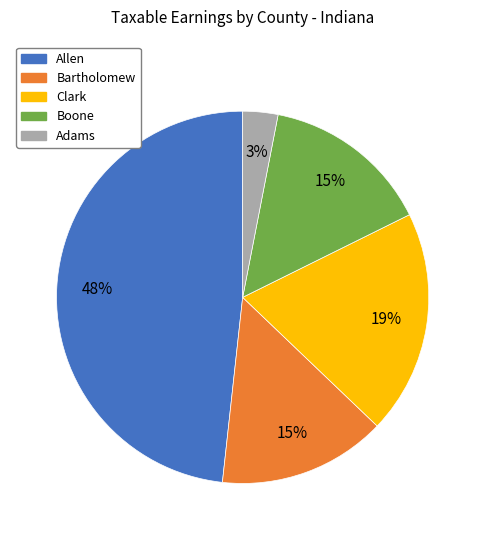

Is there a majority slice in this chart?

No